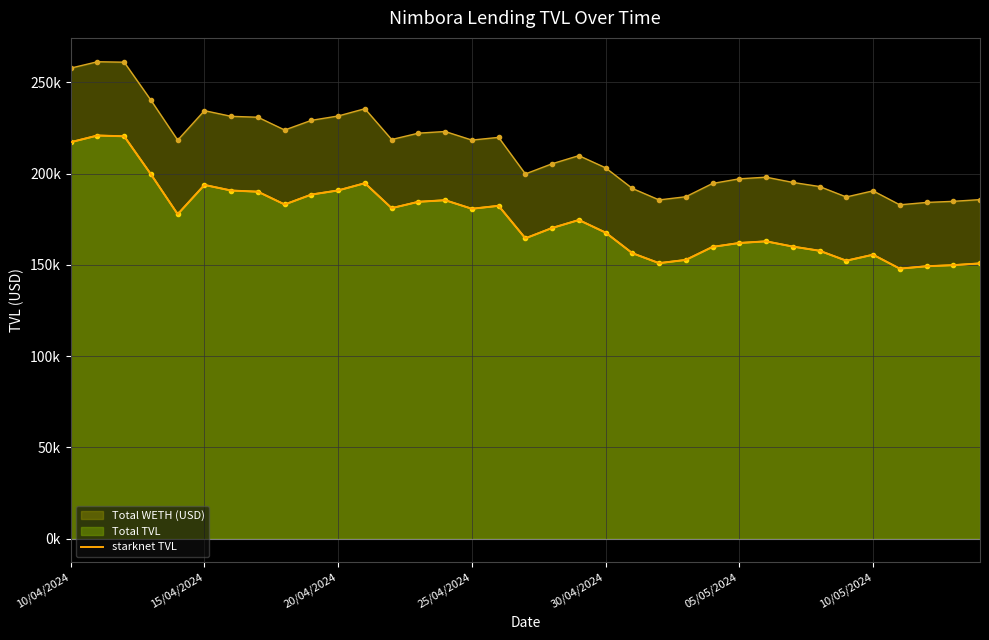

Approximately how many times larger is the value at 13 compared to 31?

1.2